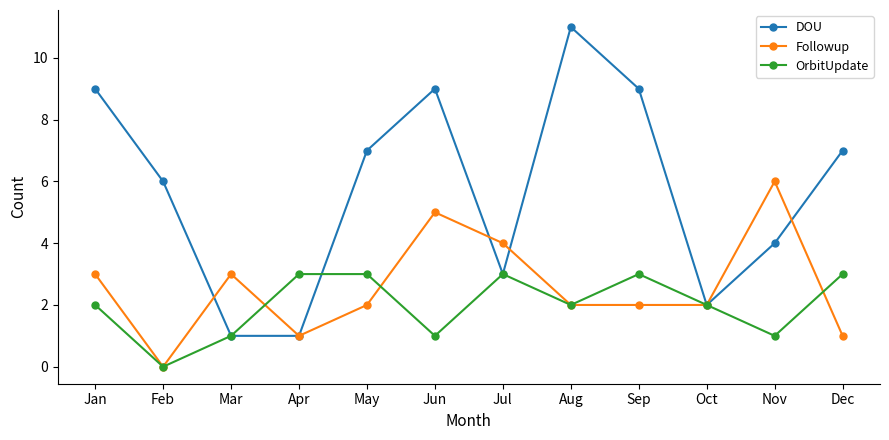

In OrbitUpdate, how many points are lower than both neighbors (excluding endpoints)?

4